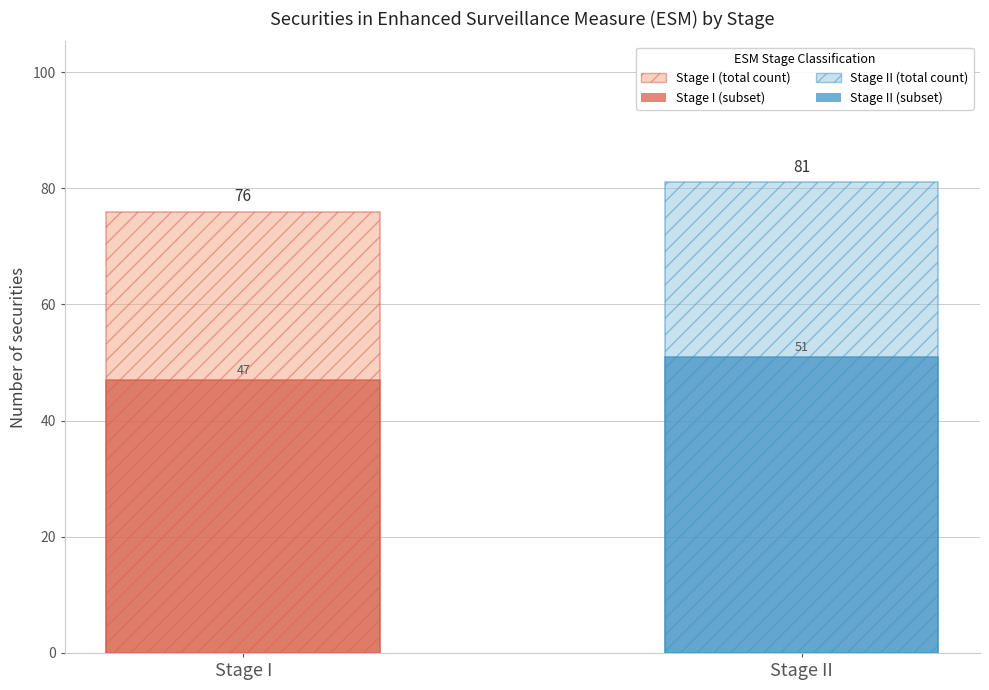

What is the value of the Securities (solid subset) bar at the 1st from the left?

47